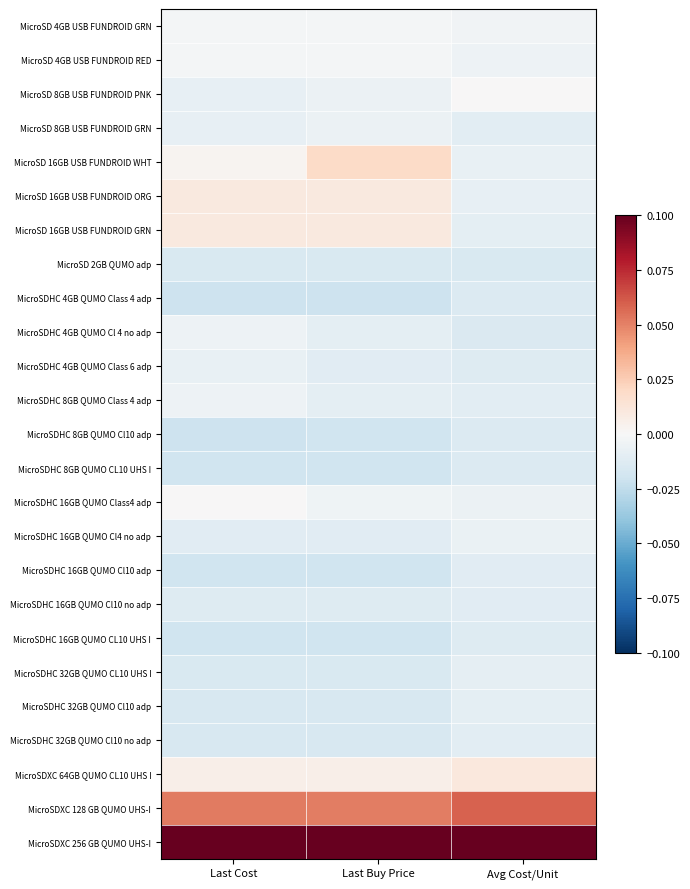

What is the greatest value displayed?

0.1